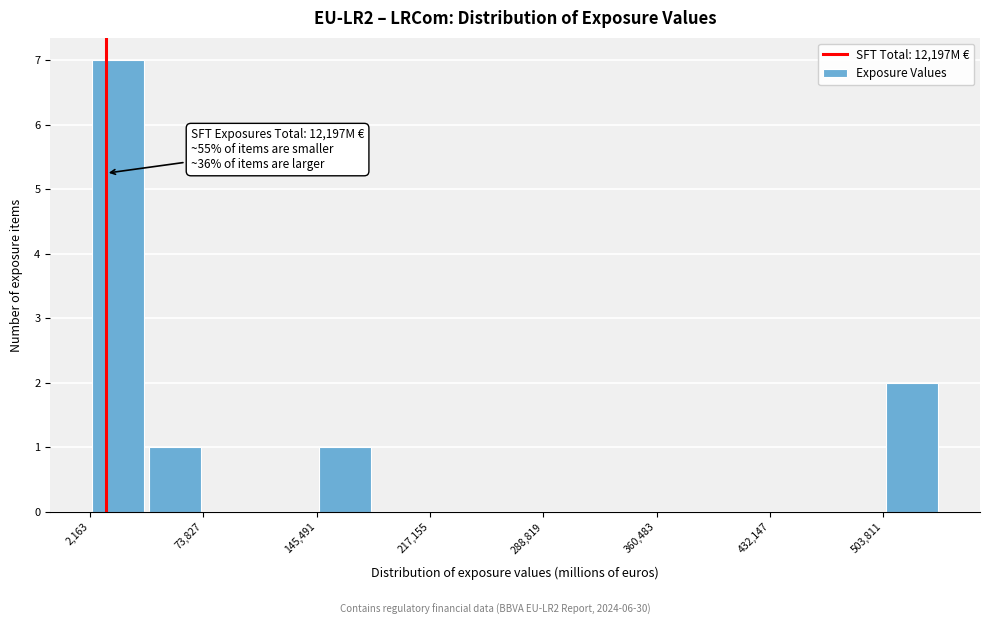

Around what value on the x-axis is the tallest bar? Give the approximate position of its centre, as read against the axis.

20000